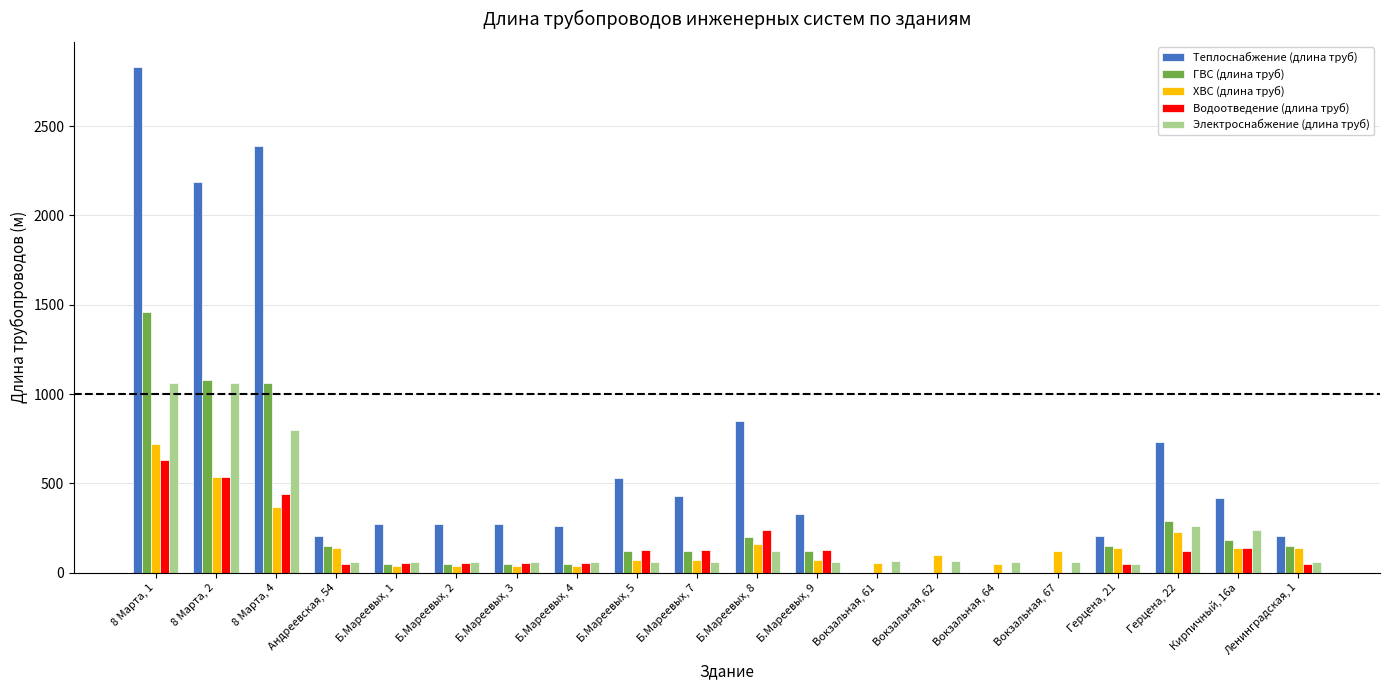

Which series changed the most between Б.Мареевых, 4 and Вокзальная, 64?

Теплоснабжение (длина труб)